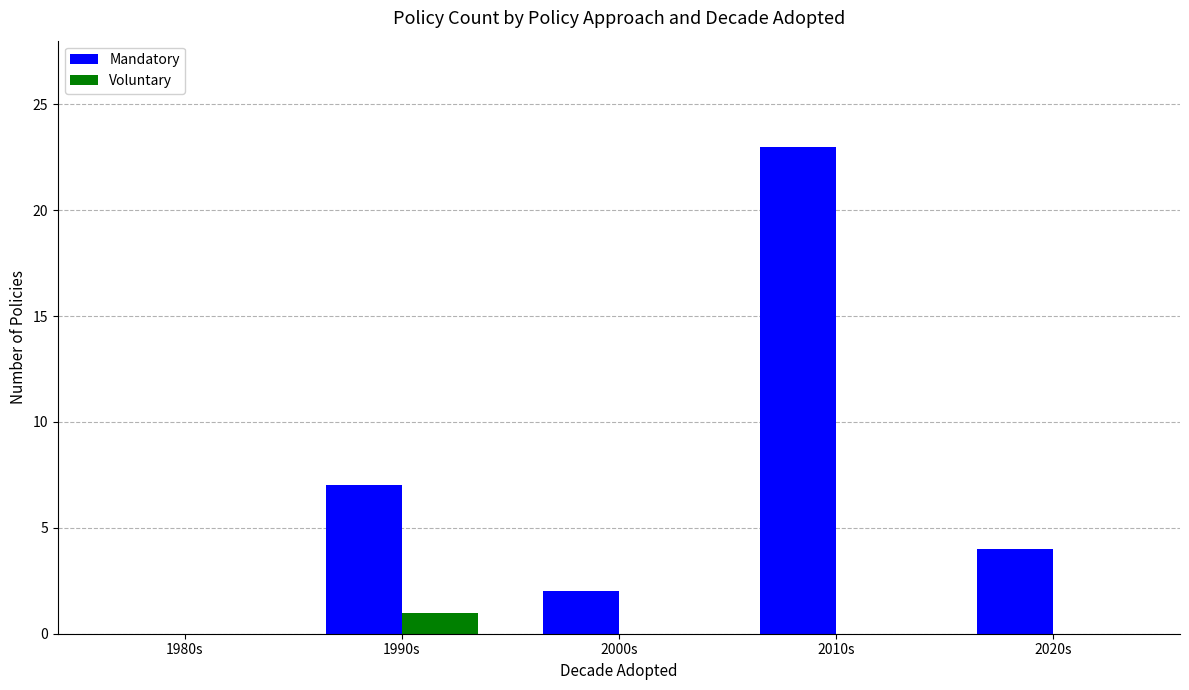

What value does the Mandatory series have at 2010s?

23